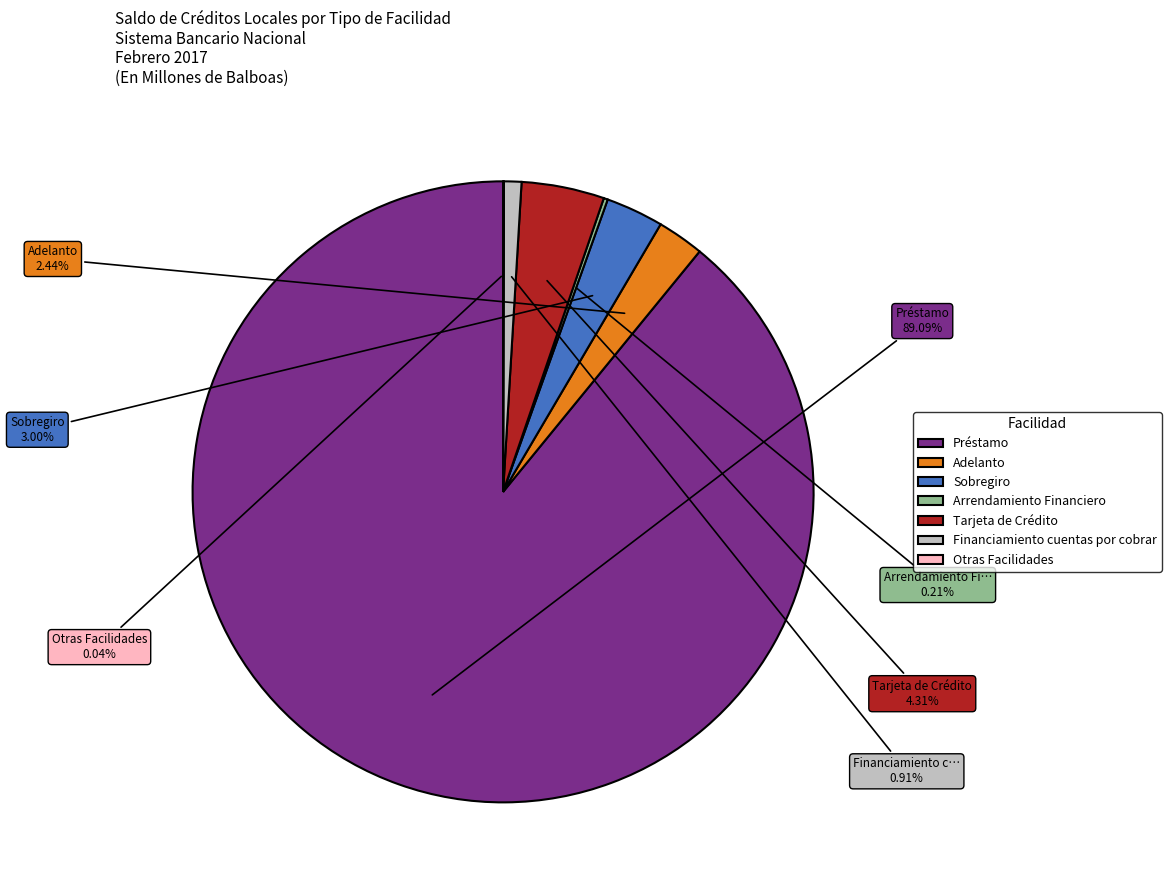

Is there any slice that represents more than half of the pie?

Yes